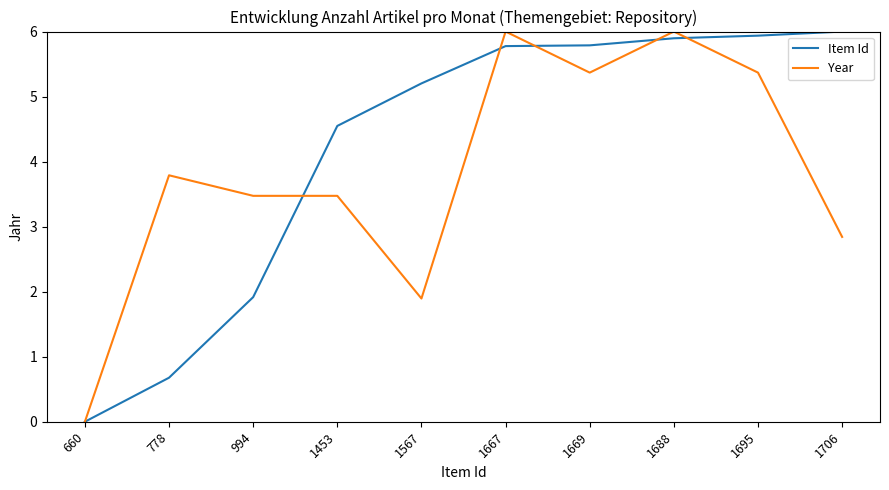

How many values in Year are above zero?

9